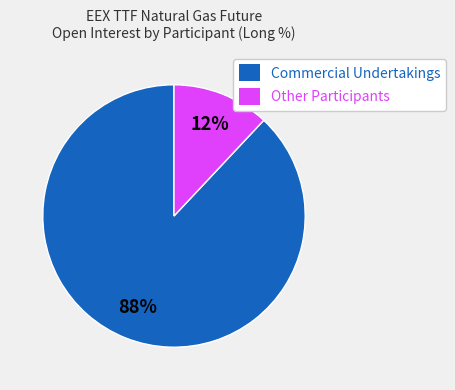

Is the sum of Commercial Undertakings and Other Participants greater than half?

Yes